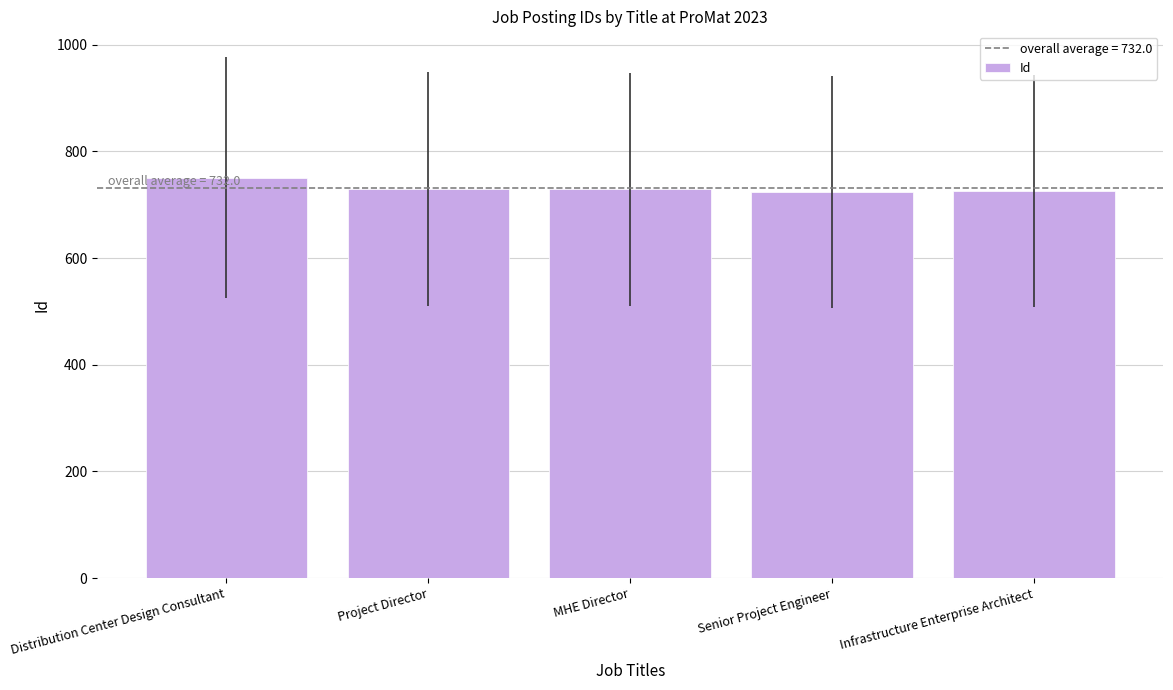

What is the maximum value shown in the chart?

751